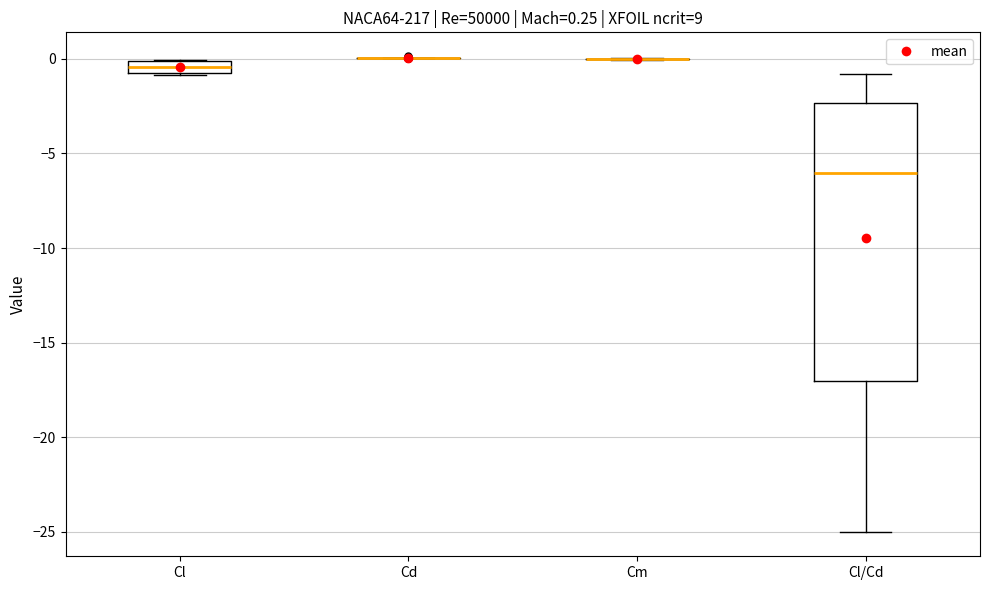

Which box is the tallest, from its lower edge to its upper edge?

Cl/Cd